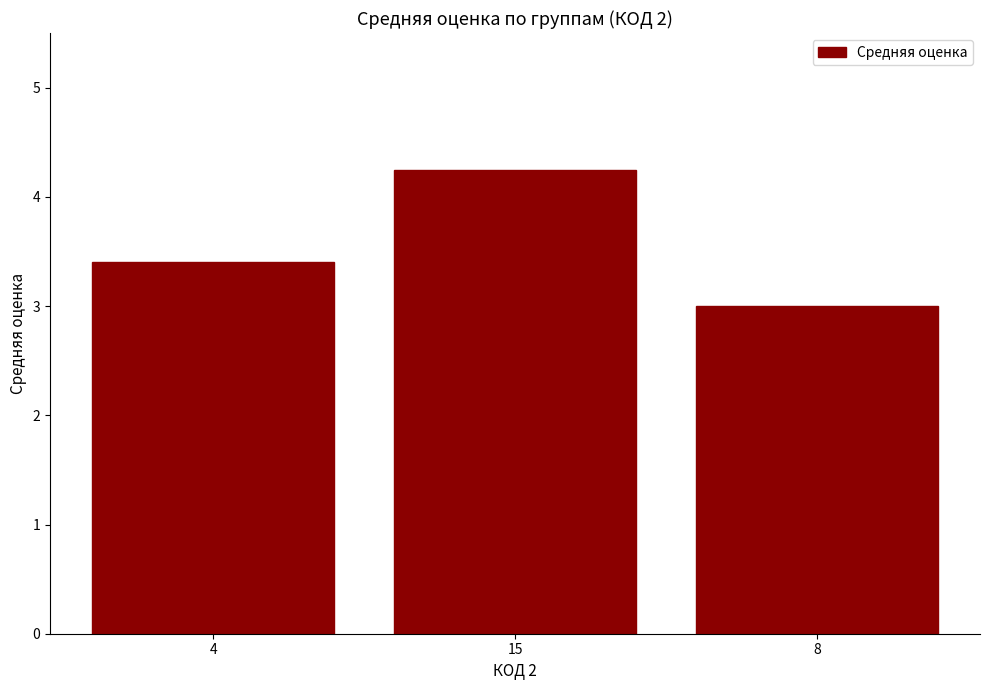

List the labels in order of value, largest first.

15, 4, 8